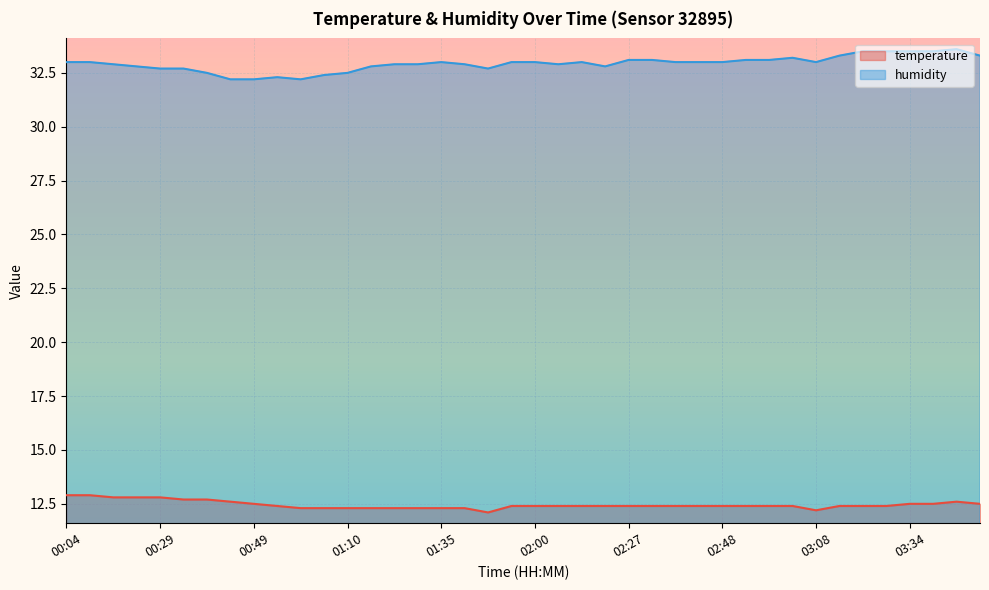

Reading left to right, extract all data points from this chart.

temperature: 12.9	12.9	12.8	12.8	12.8	12.7	12.7	12.6	12.5	12.4	12.3	12.3	12.3	12.3	12.3	12.3	12.3	12.3	12.1	12.4	12.4	12.4	12.4	12.4	12.4	12.4	12.4	12.4	12.4	12.4	12.4	12.4	12.2	12.4	12.4	12.4	12.5	12.5	12.6	12.5
humidity: 33.0	33.0	32.9	32.8	32.7	32.7	32.5	32.2	32.2	32.3	32.2	32.4	32.5	32.8	32.9	32.9	33.0	32.9	32.7	33.0	33.0	32.9	33.0	32.8	33.1	33.1	33.0	33.0	33.0	33.1	33.1	33.2	33.0	33.3	33.5	33.5	33.5	33.5	33.6	33.3